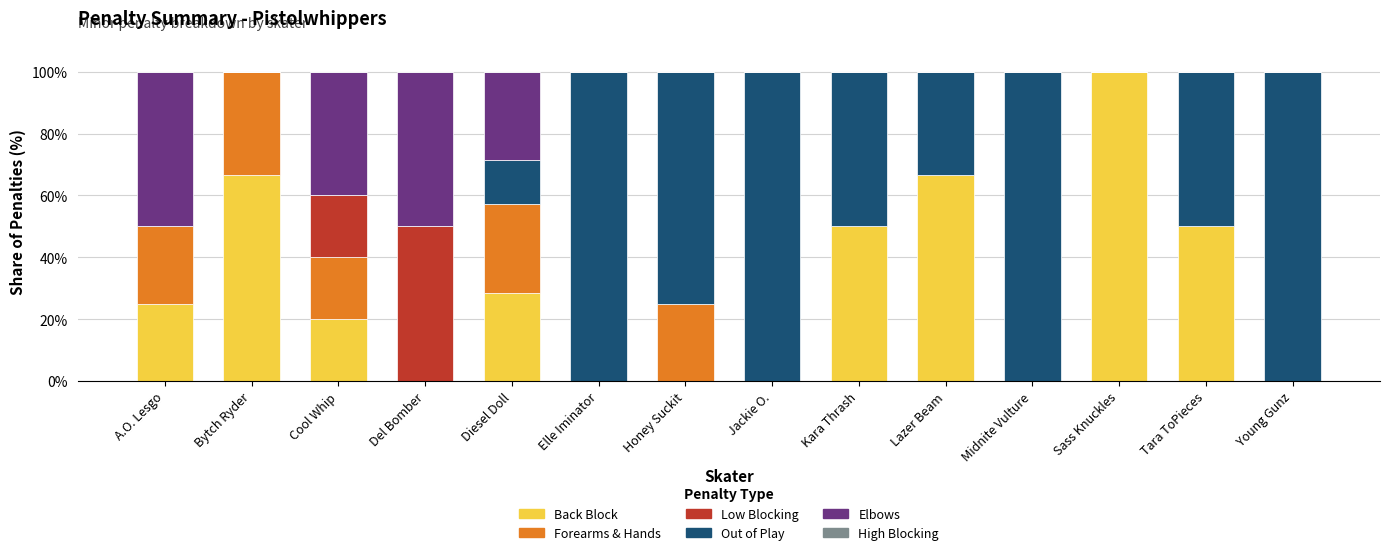

What is the highest value of the Back Block series?

100.0